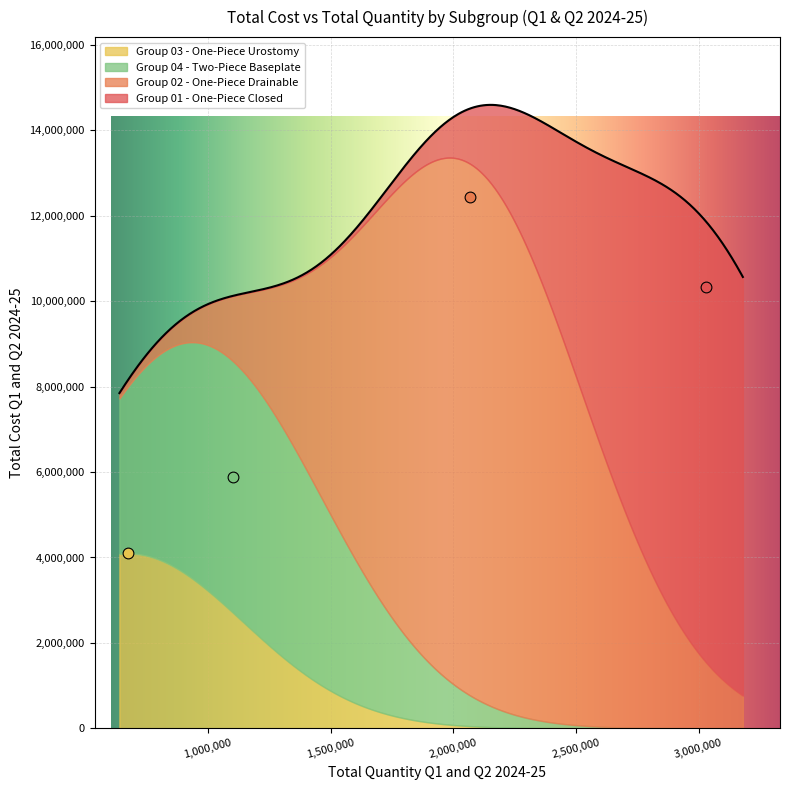

What is the change in value from Group 01 - One-Piece Closed to Group 03 - One-Piece Urostomy?

-6229721.0